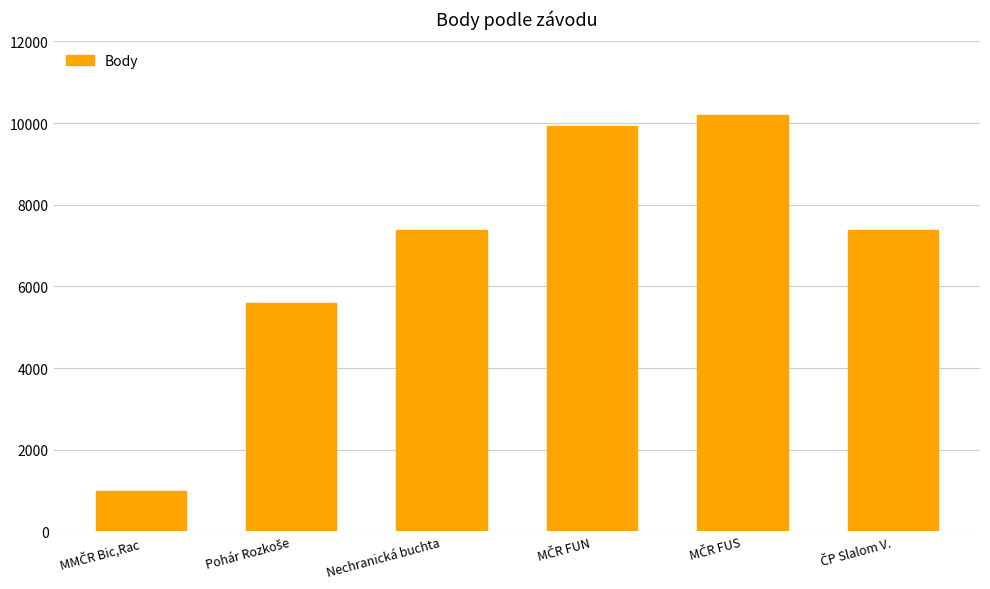

What is the difference between the second highest and second lowest values?

4336